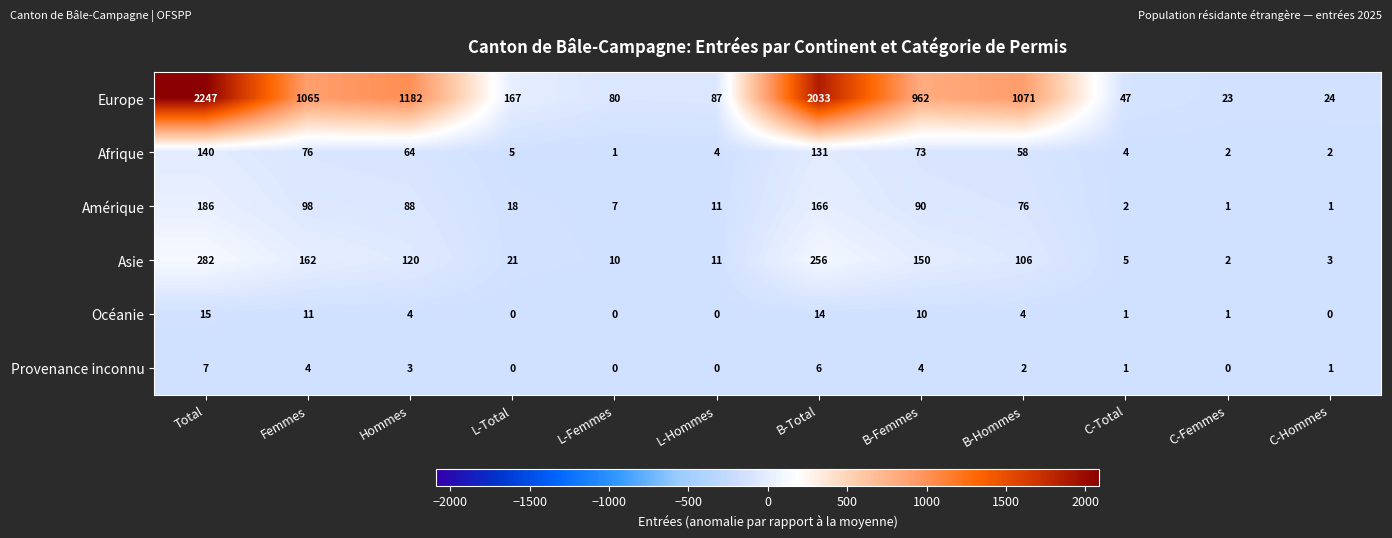

How many distinct data groups are displayed?

6